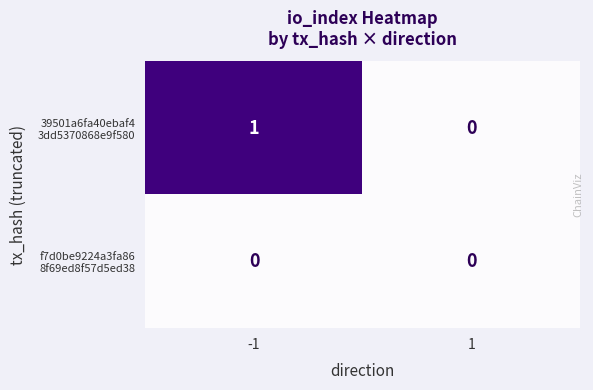

Count the number of categories in the chart.

2